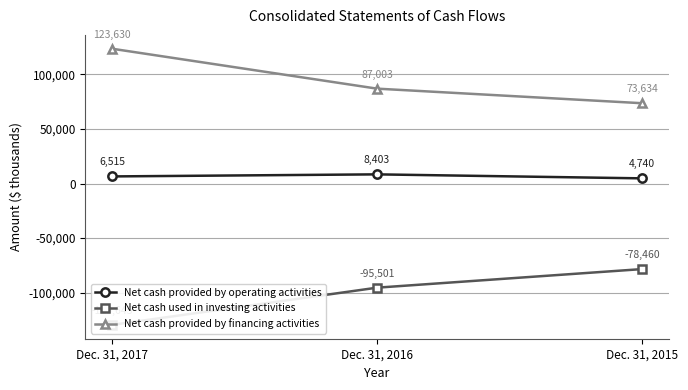

Is it true that Net cash provided by operating activities equals 8403 at Dec. 31, 2016?

True